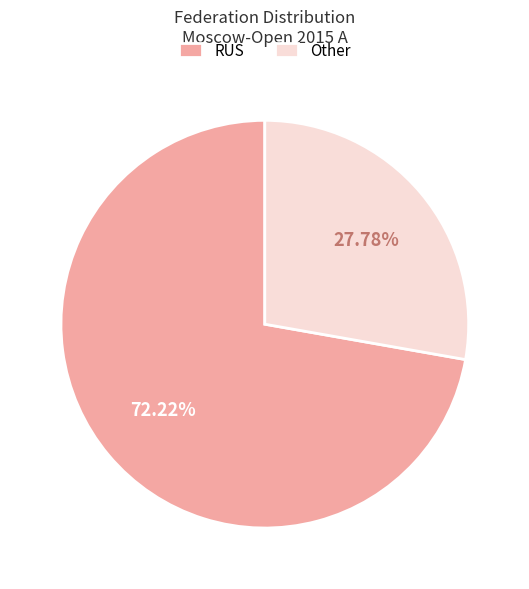

To the nearest percent, what portion does Other represent?

28%